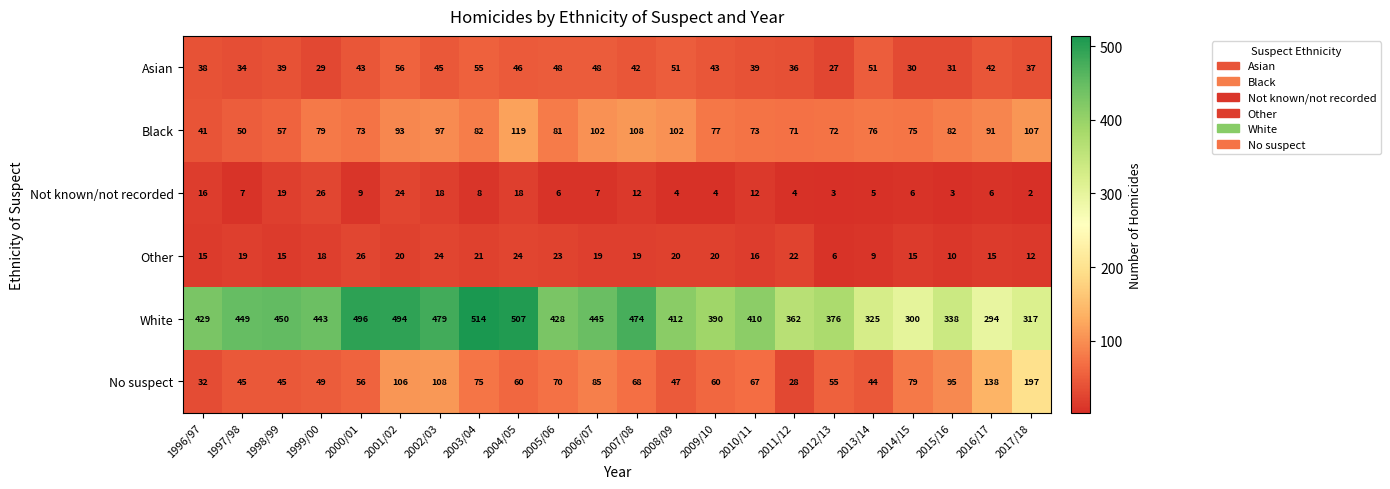

The Black series shows 71 at 2011/12. True or false?

True